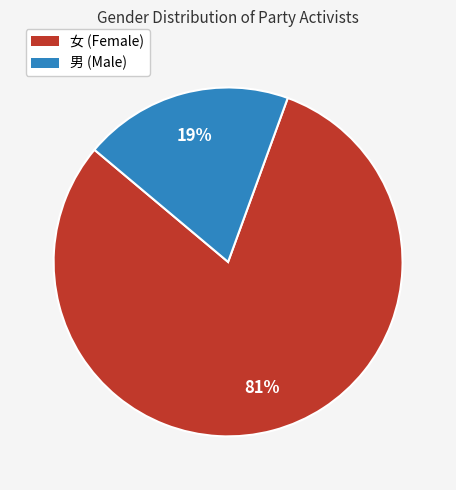

How many segments does this pie chart have?

2